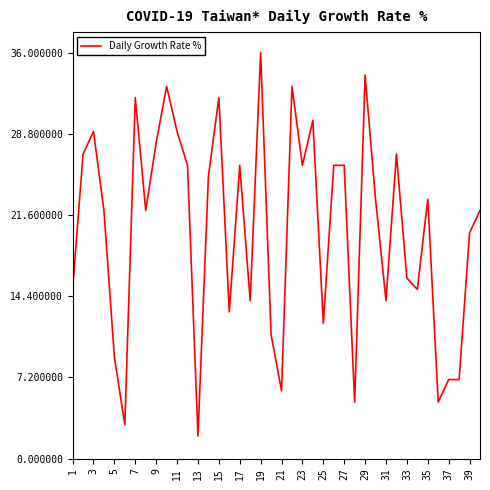

What is the sum of all values?

811